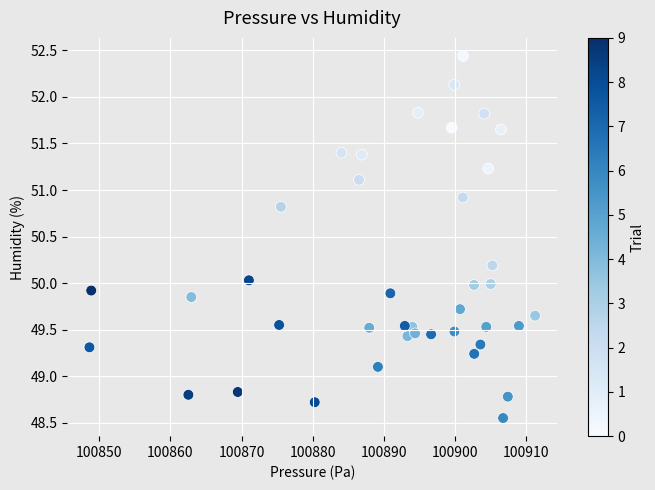

What is the range of Y values (max minus min)?

3.9